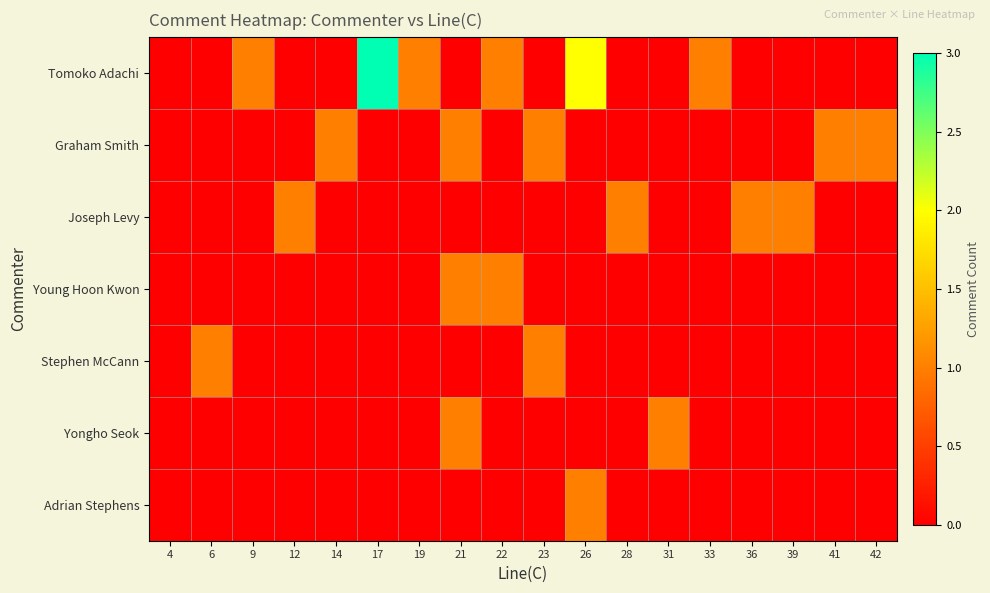

What is the spread (max minus min) of values at 9?

1